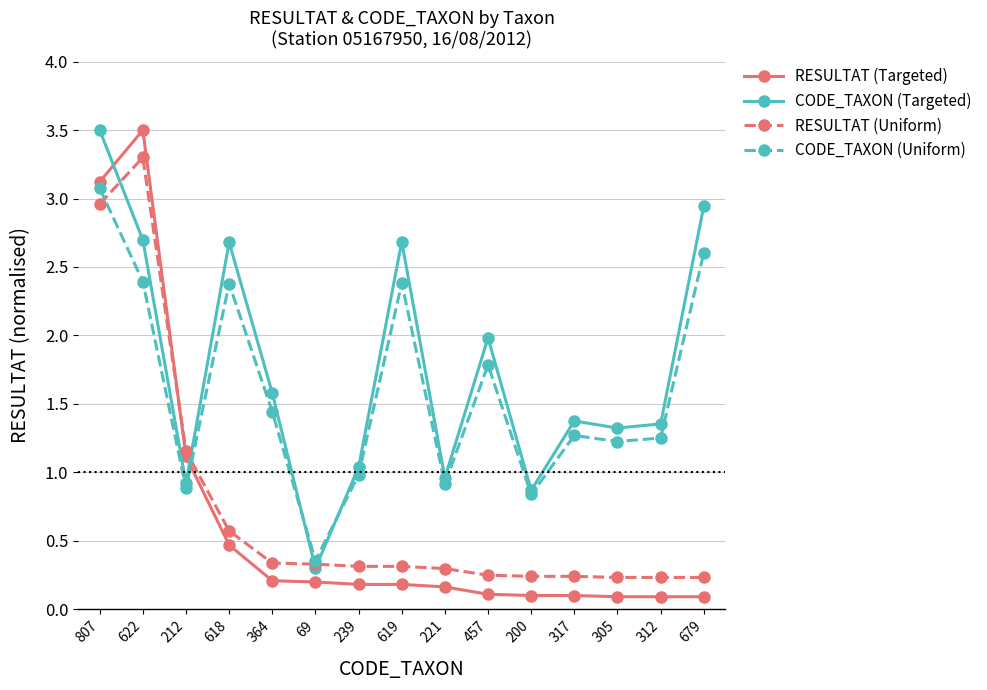

What is the approximate value of RESULTAT (Uniform) at 69?

0.3